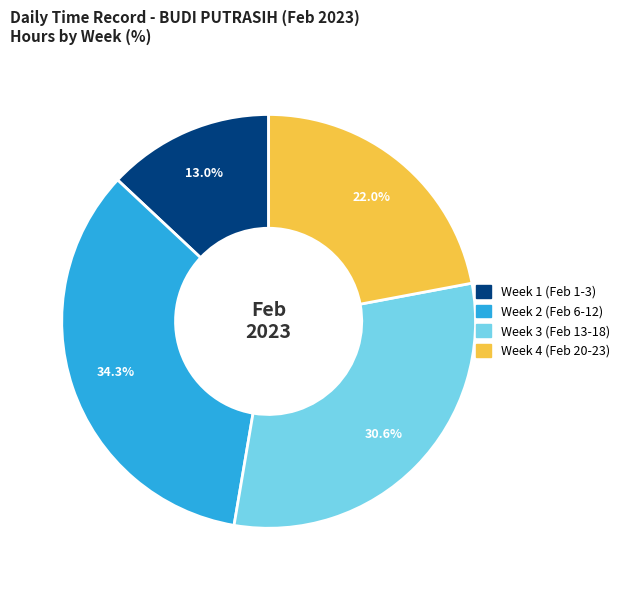

Does any single category account for the majority?

No